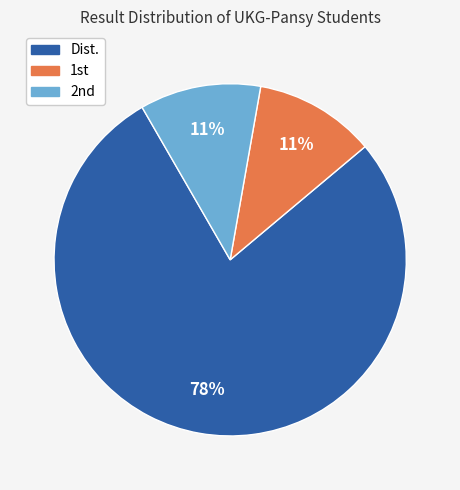

Is there a majority slice in this chart?

Yes